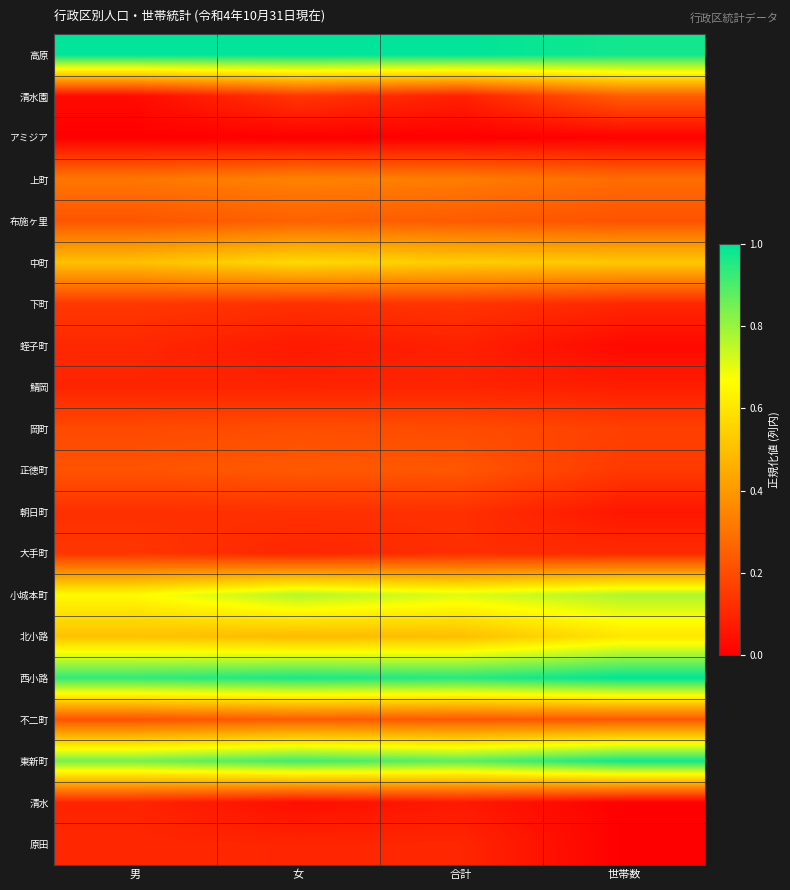

Between 男 and 合計, which is larger?

男